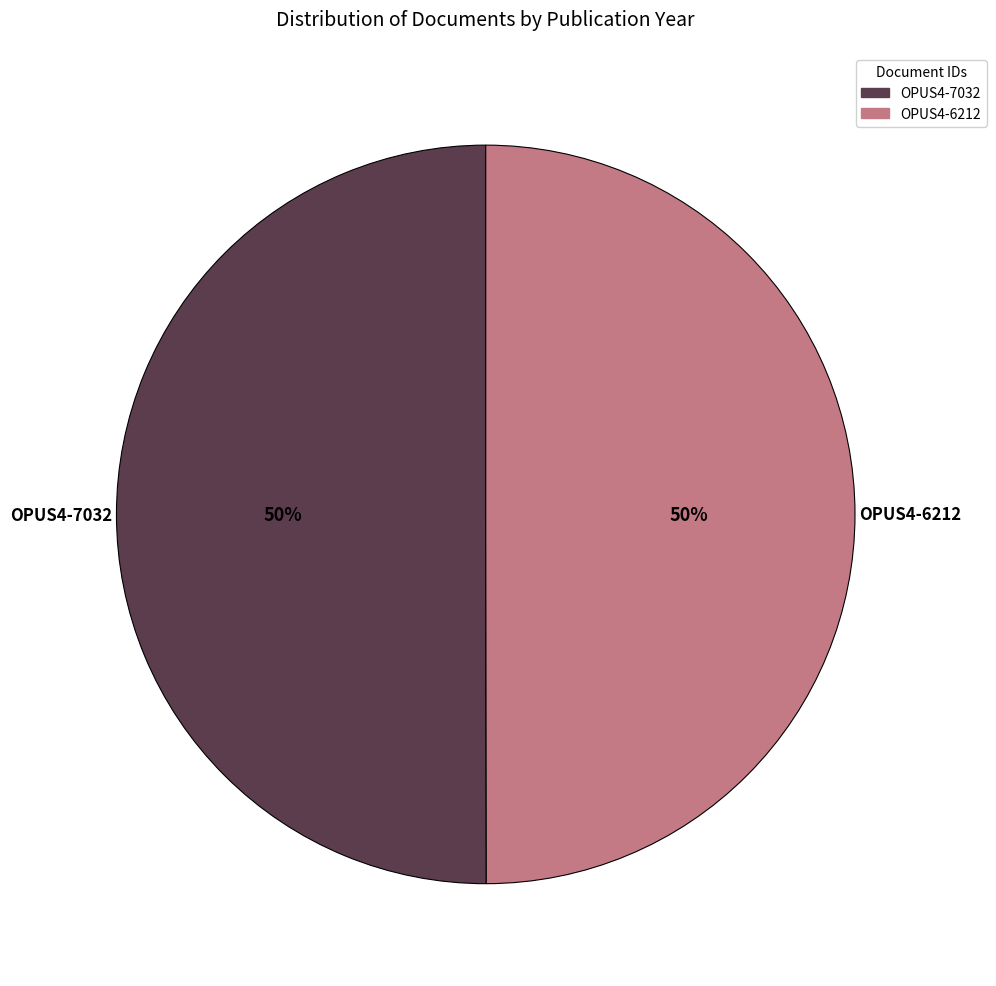

Approximately how many times larger is the value at OPUS4-6212 compared to OPUS4-7032?

1.0